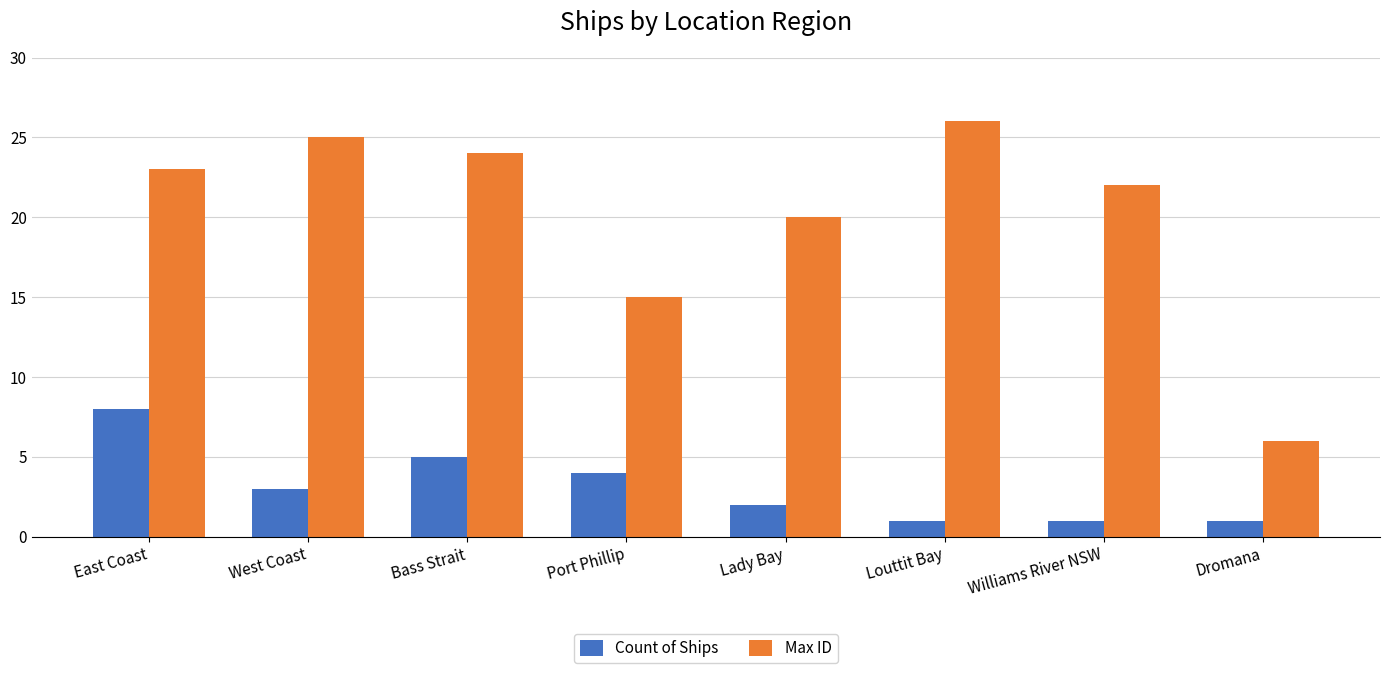

What is the label of the 3rd bar from the right?

Louttit Bay